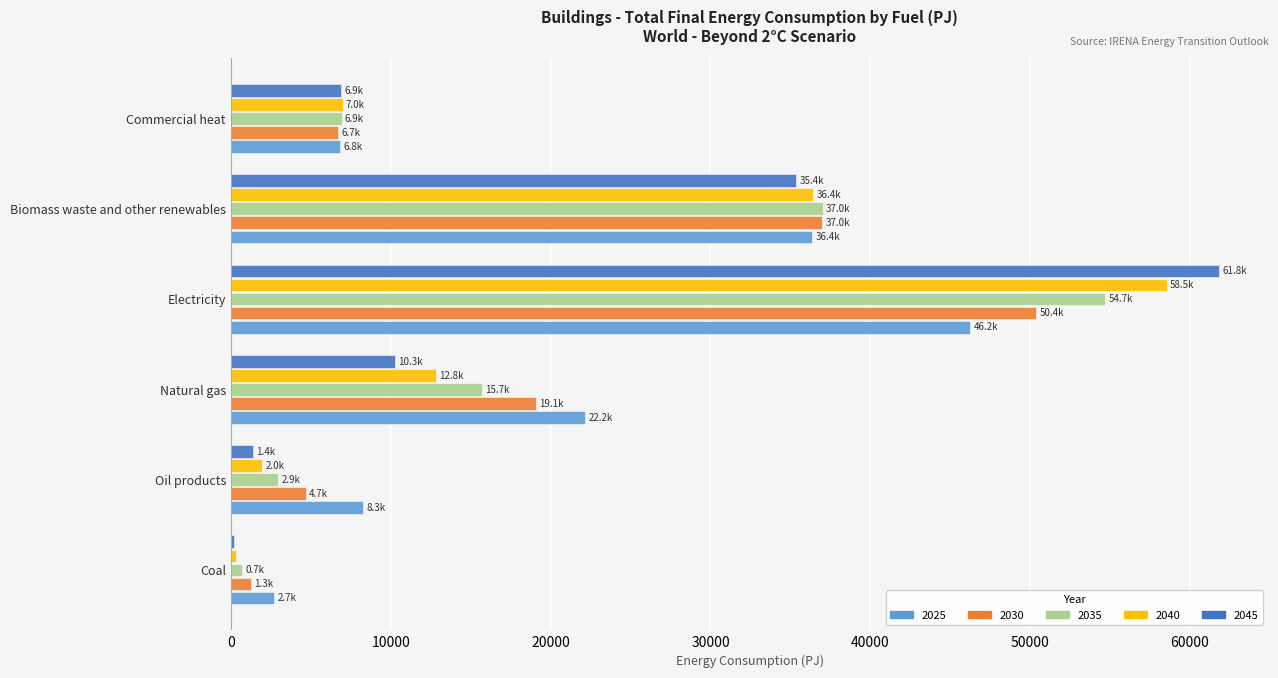

The value of 2045 at Electricity is 61808.1. True or false?

True